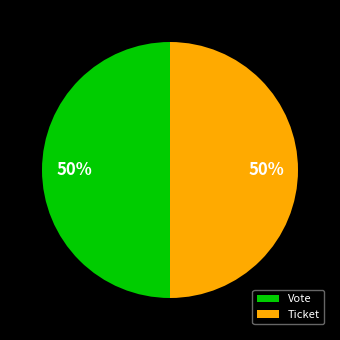

Approximately how many times larger is the value at Ticket compared to Vote?

1.0